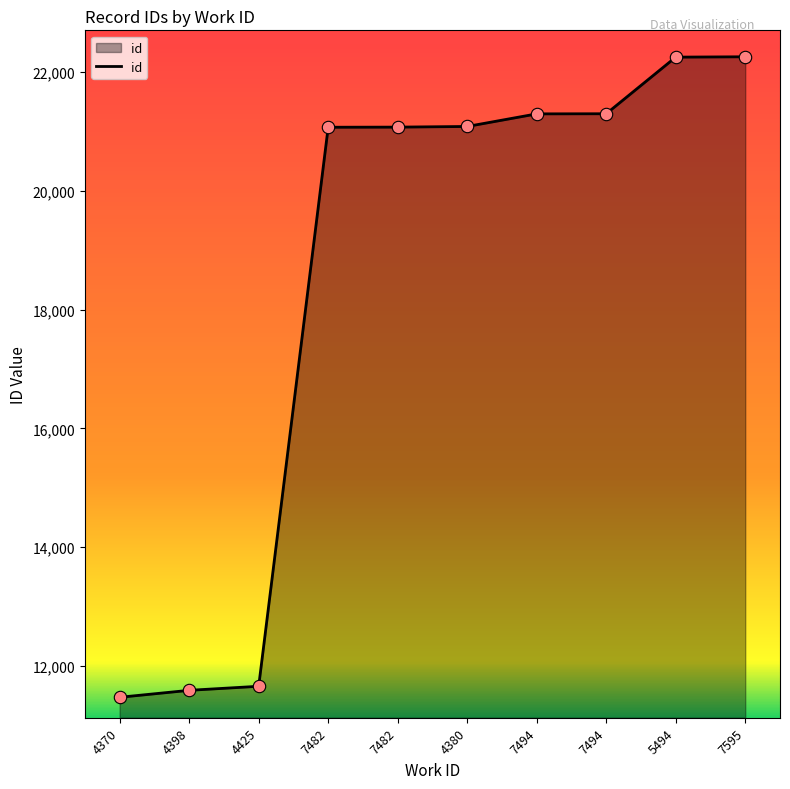

What is the ratio of the value at 7482 to the value at 7595?

0.9